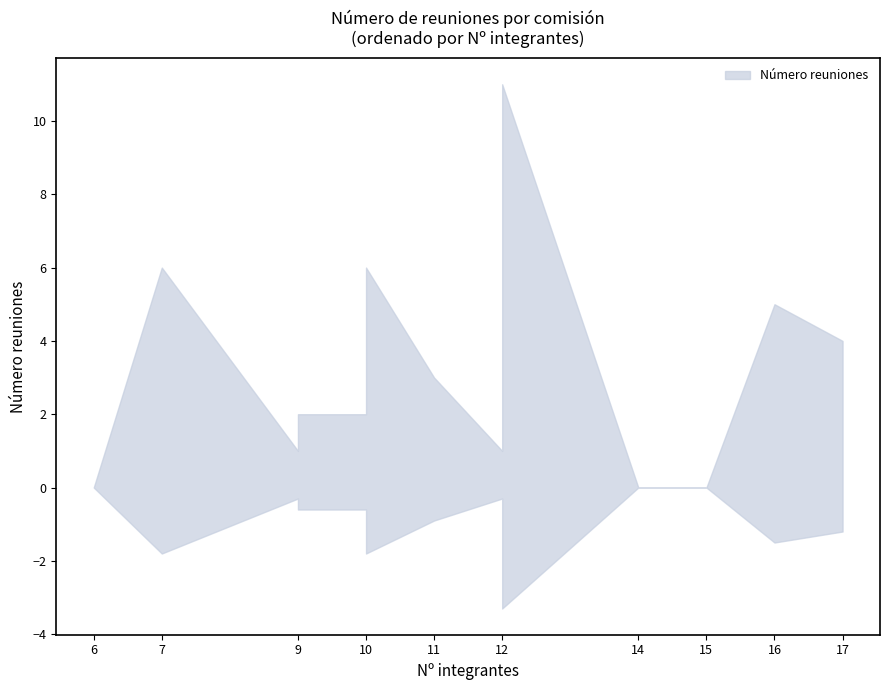

How many distinct data groups are displayed?

1